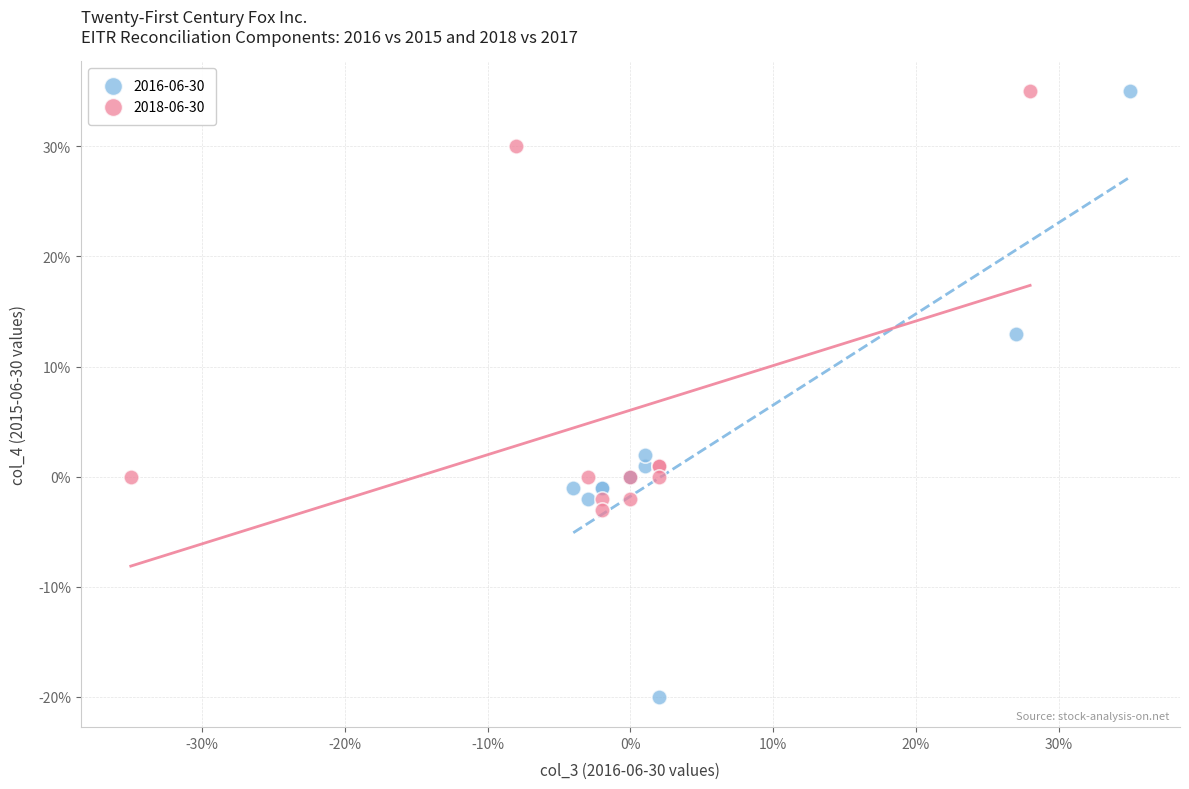

What are all the series names shown in the legend?

2016-06-30, 2018-06-30